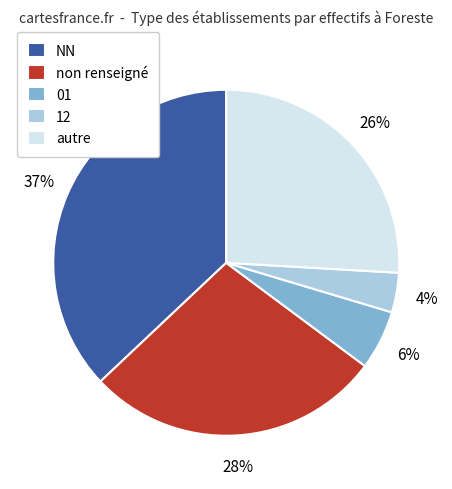

Which category has the biggest portion of the pie?

NN